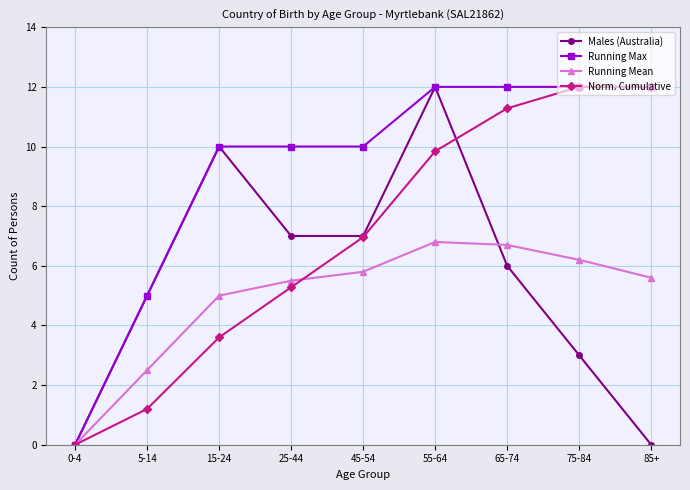

True or false: Norm. Cumulative has more than 2 interior local peaks.

False